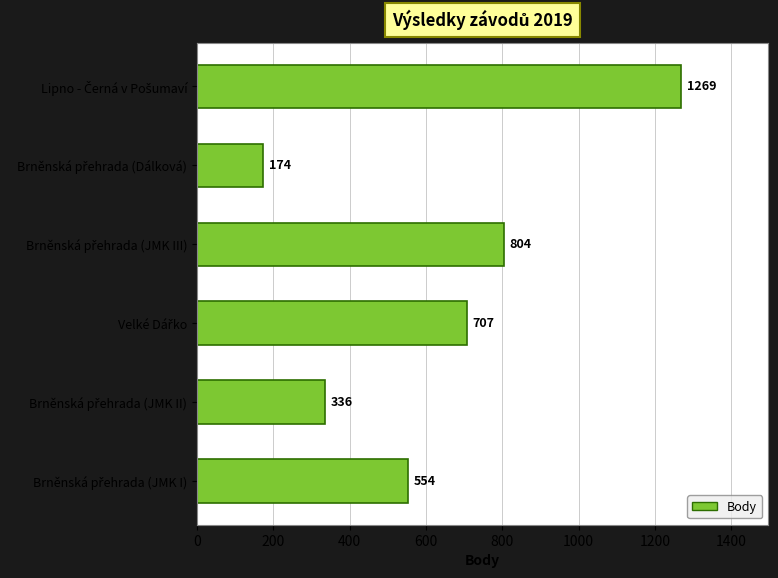

What is the difference between the maximum and second lowest values?

933